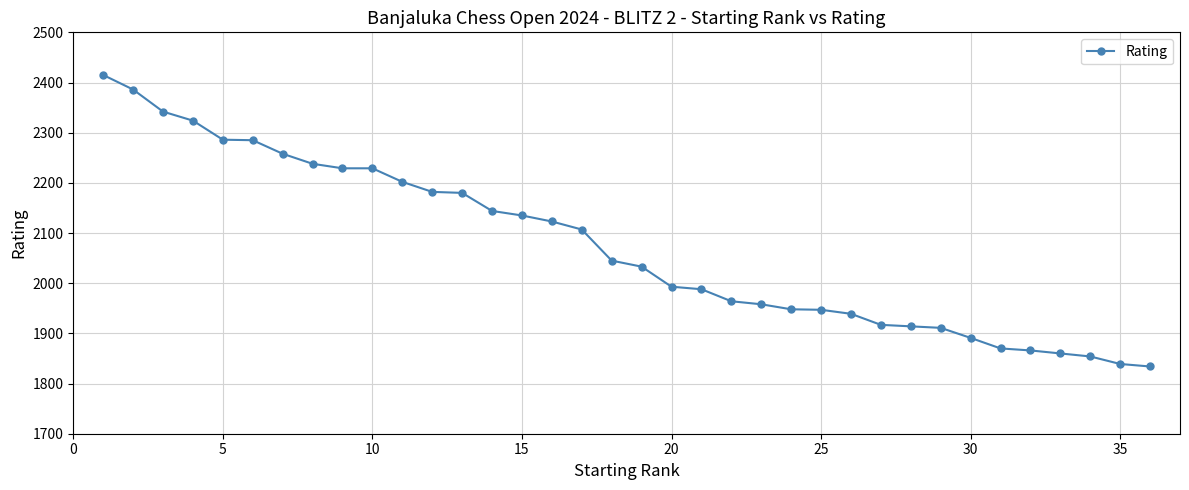

What is the maximum value shown in the chart?

2415